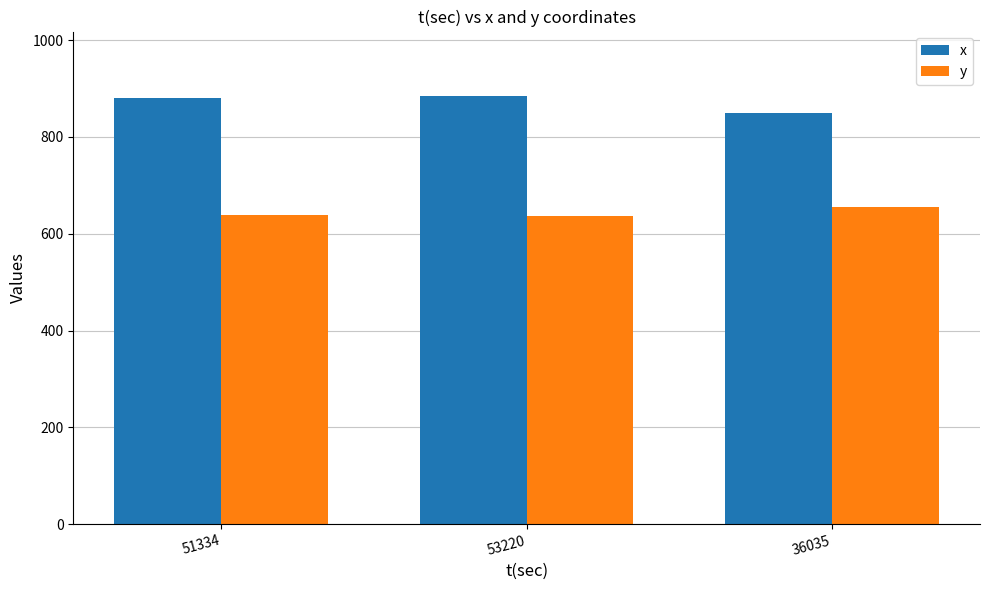

Which category has the highest value in the y series?

36035